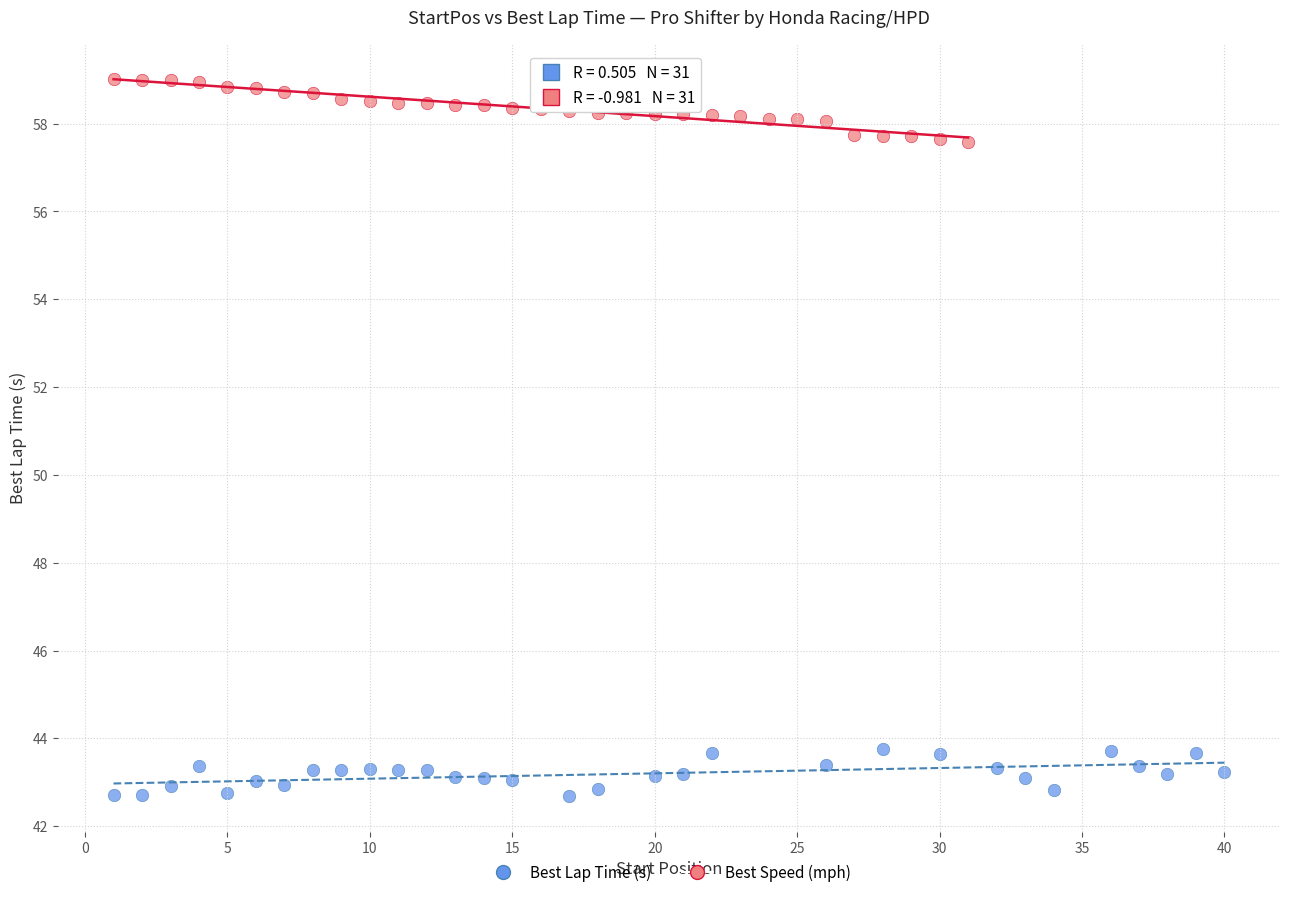

Which series reaches the maximum Y coordinate?

Best Speed (mph)